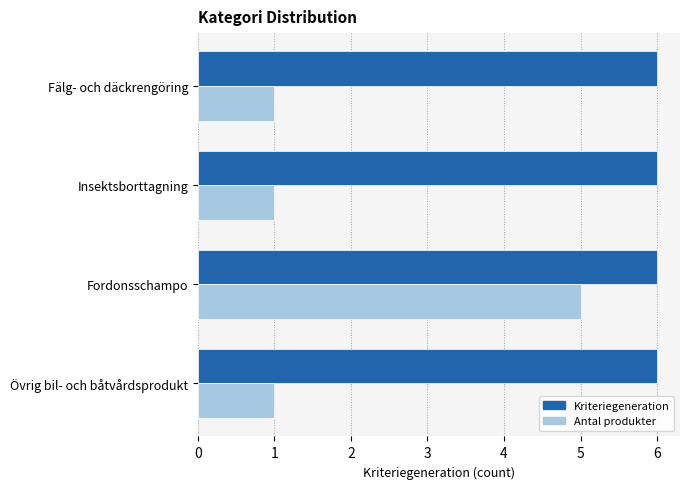

Is it true that Kriteriegeneration equals 6 at Fälg- och däckrengöring?

True